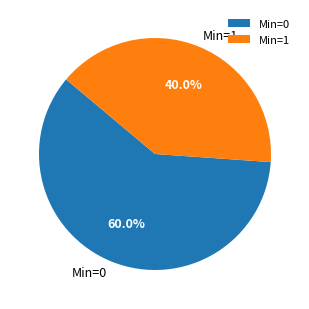

Which slice is the smallest?

Min=1